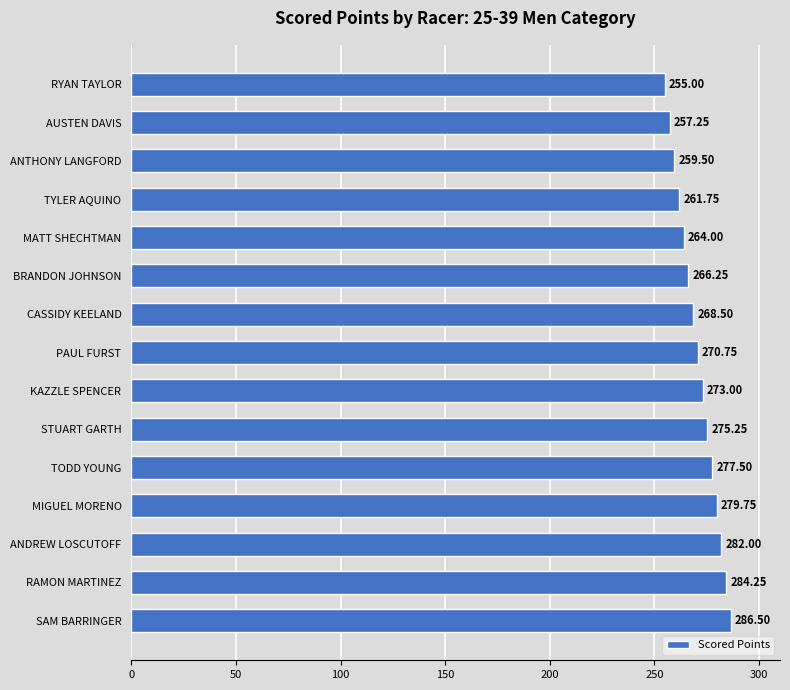

What is the sum of the values at AUSTEN DAVIS and PAUL FURST?

528.0